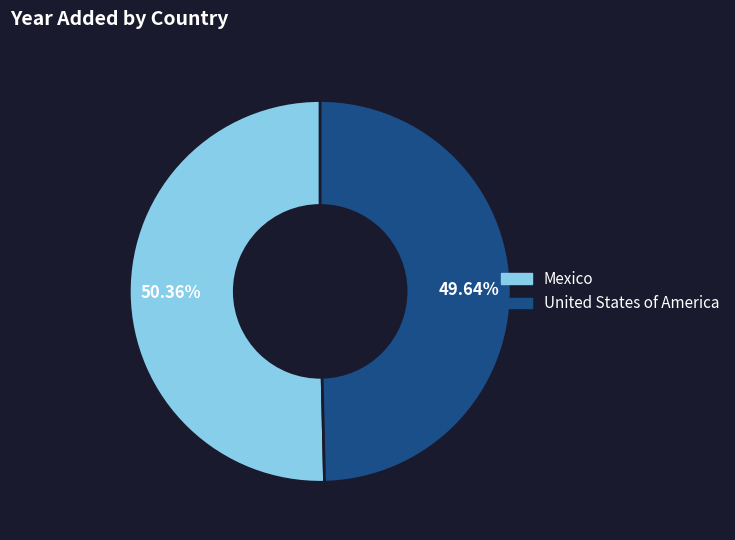

To the nearest percent, what is the difference between the Mexico and United States of America slice percentages?

1%